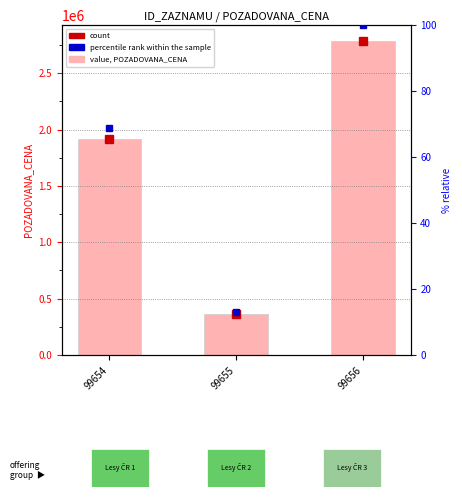

What is the value of the 3rd bar from the left?

2788000